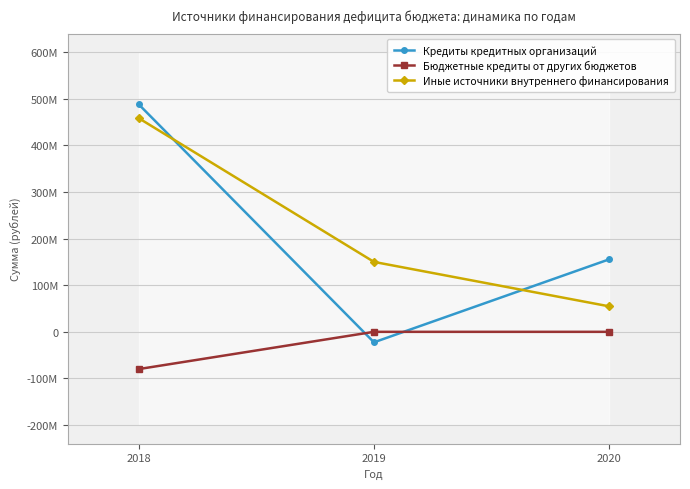

Between 2020 and 2019, which is larger?

2020